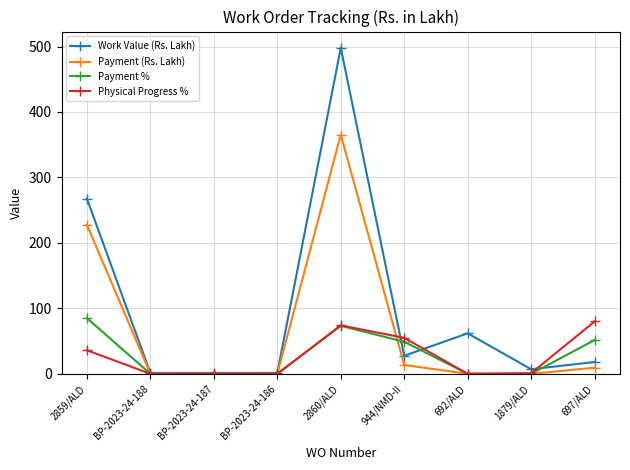

What is the difference between the maximum and minimum values in the Payment (Rs. Lakh) series?

365.3